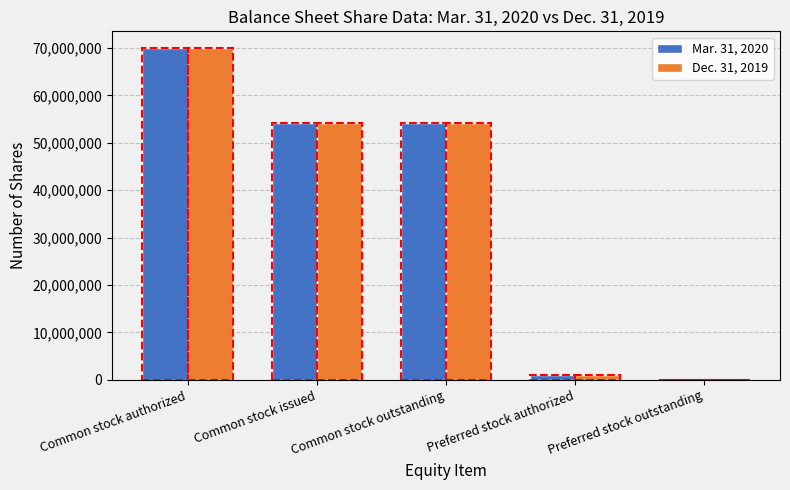

Which series changed the most between Common stock authorized and Preferred stock outstanding?

Mar. 31, 2020